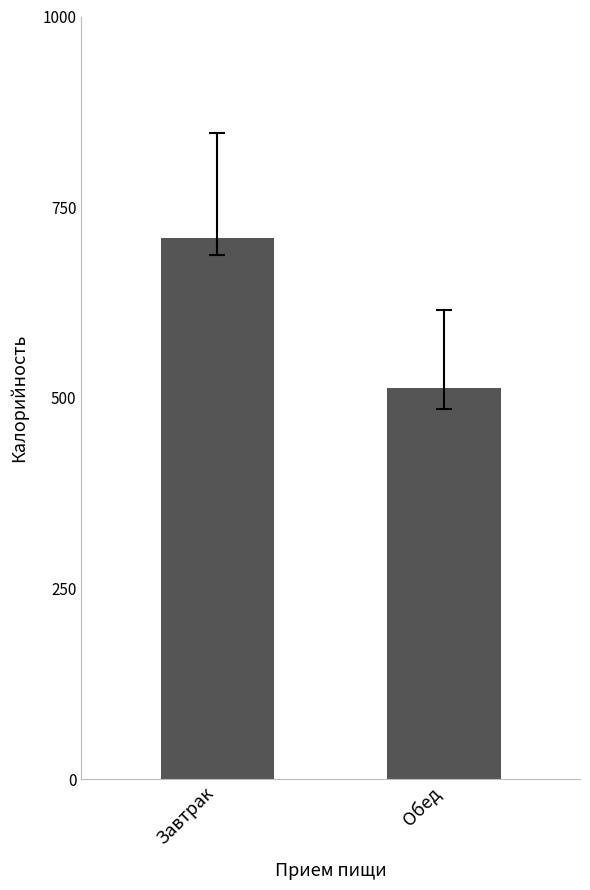

What is the smallest value displayed?

513